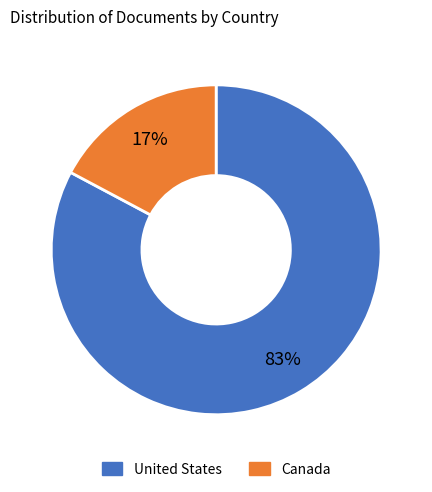

How many slices are in this pie chart?

2